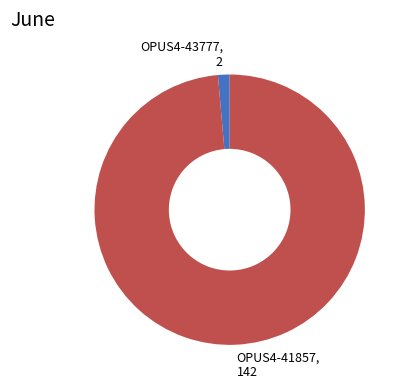

Is OPUS4-43777 the majority of the pie?

No